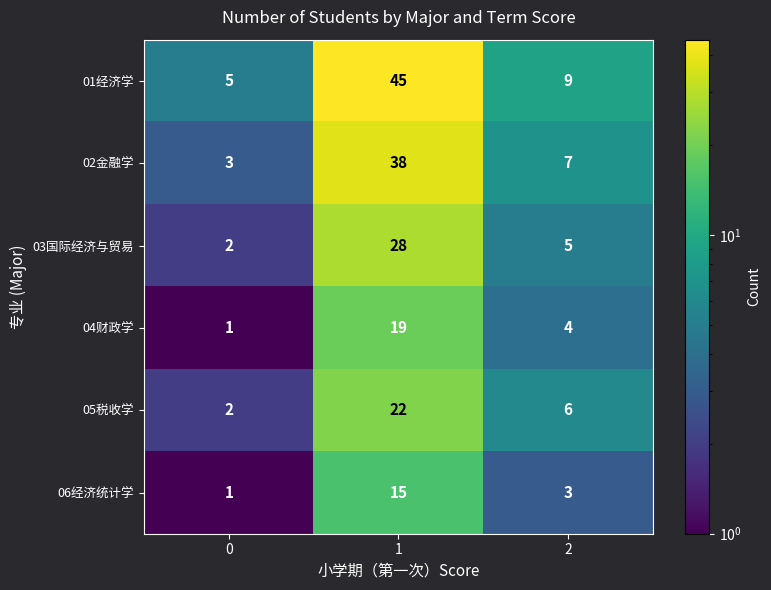

Reading left to right, list all the values displayed in this chart.

01经济学: 0=5	1=45	2=9
02金融学: 0=3	1=38	2=7
03国际经济与贸易: 0=2	1=28	2=5
04财政学: 0=1	1=19	2=4
05税收学: 0=2	1=22	2=6
06经济统计学: 0=1	1=15	2=3